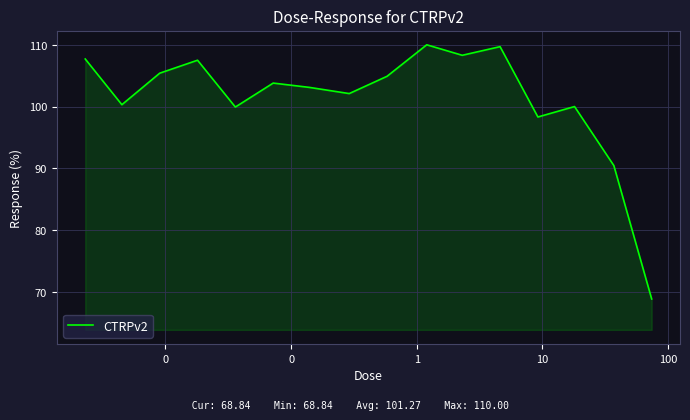

How many distinct data groups are displayed?

1